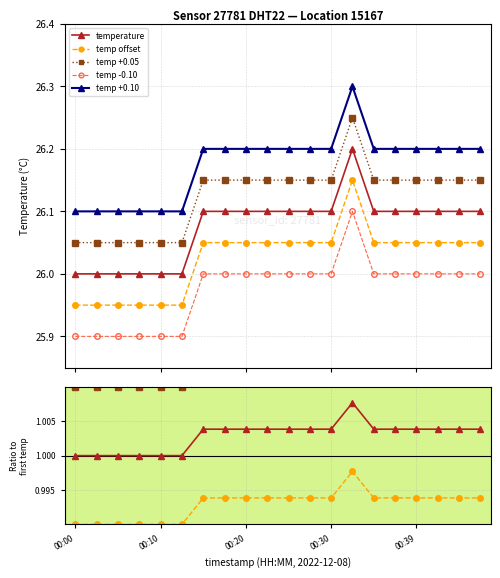

At which label is the value closest to 26?

00:15